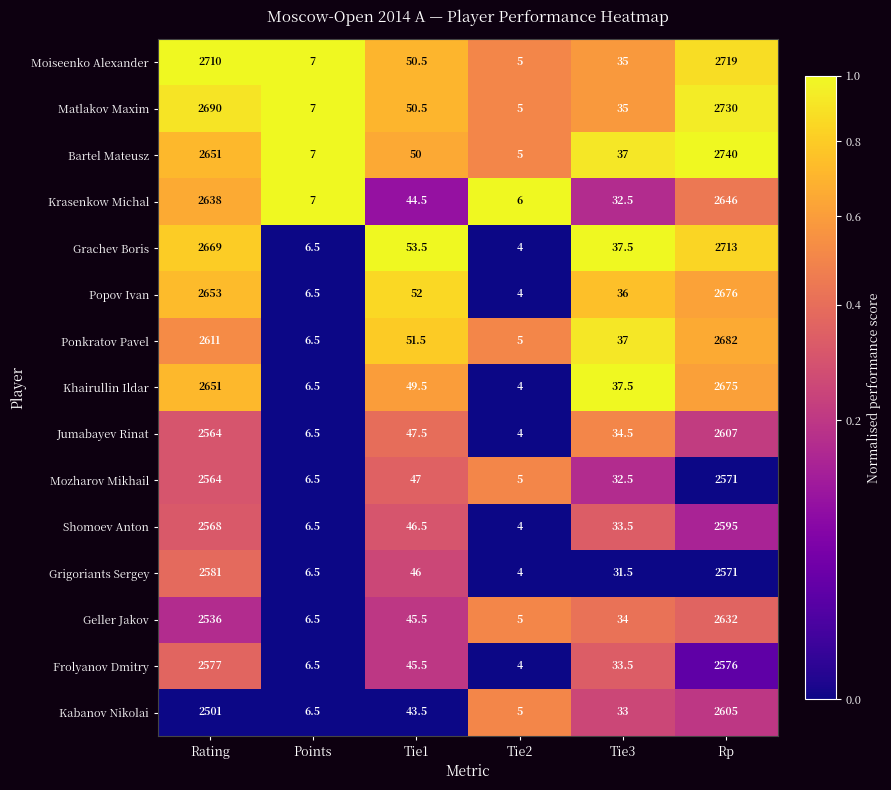

Where does the Geller Jakov series first go above 45?

Rating